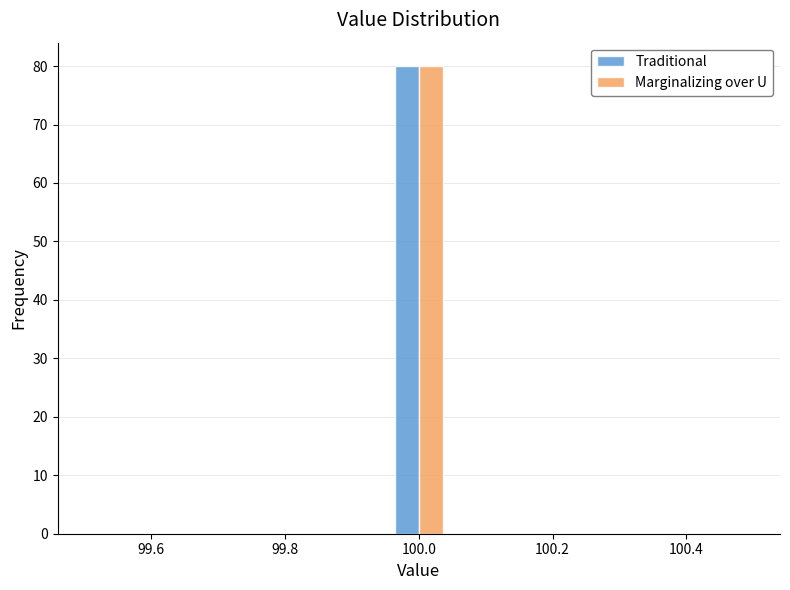

Reading left to right, list every range on the x-axis with the height of the bar of each series over it. Neither the bar edges nor the heights are printed on the chart, so give them approximately, as read against the axes.

99.50 to 99.60: Traditional=0	Marginalizing over U=0
99.60 to 99.68: Traditional=0	Marginalizing over U=0
99.68 to 99.78: Traditional=0	Marginalizing over U=0
99.78 to 99.86: Traditional=0	Marginalizing over U=0
99.86 to 99.96: Traditional=0	Marginalizing over U=0
99.96 to 100.04: Traditional=80	Marginalizing over U=80
100.04 to 100.14: Traditional=0	Marginalizing over U=0
100.14 to 100.22: Traditional=0	Marginalizing over U=0
100.22 to 100.32: Traditional=0	Marginalizing over U=0
100.32 to 100.40: Traditional=0	Marginalizing over U=0
100.40 to 100.50: Traditional=0	Marginalizing over U=0